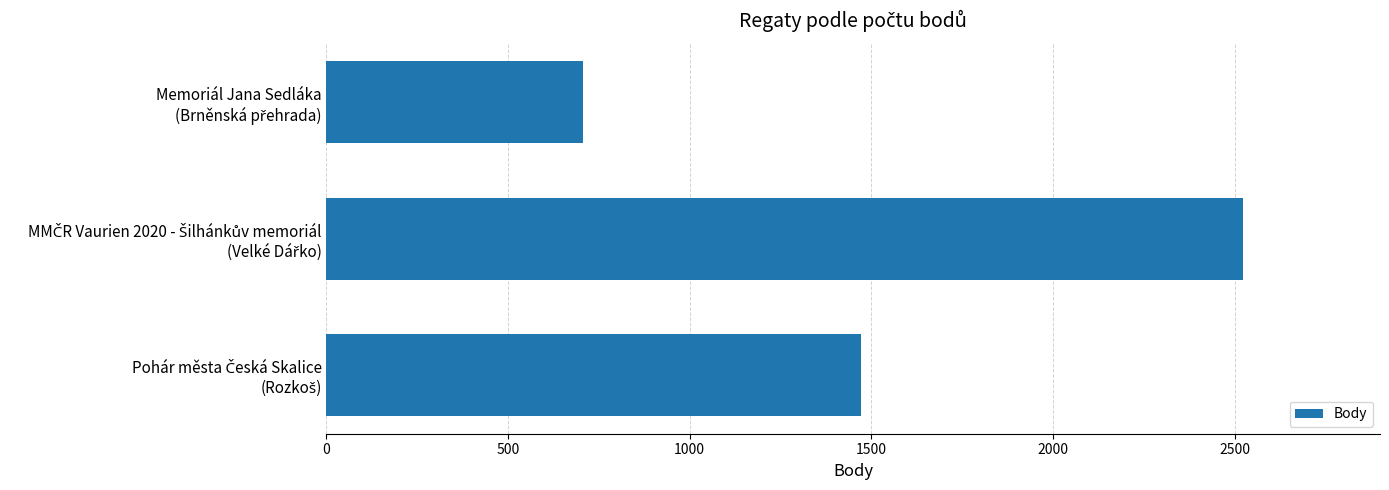

What is the greatest value displayed?

2522